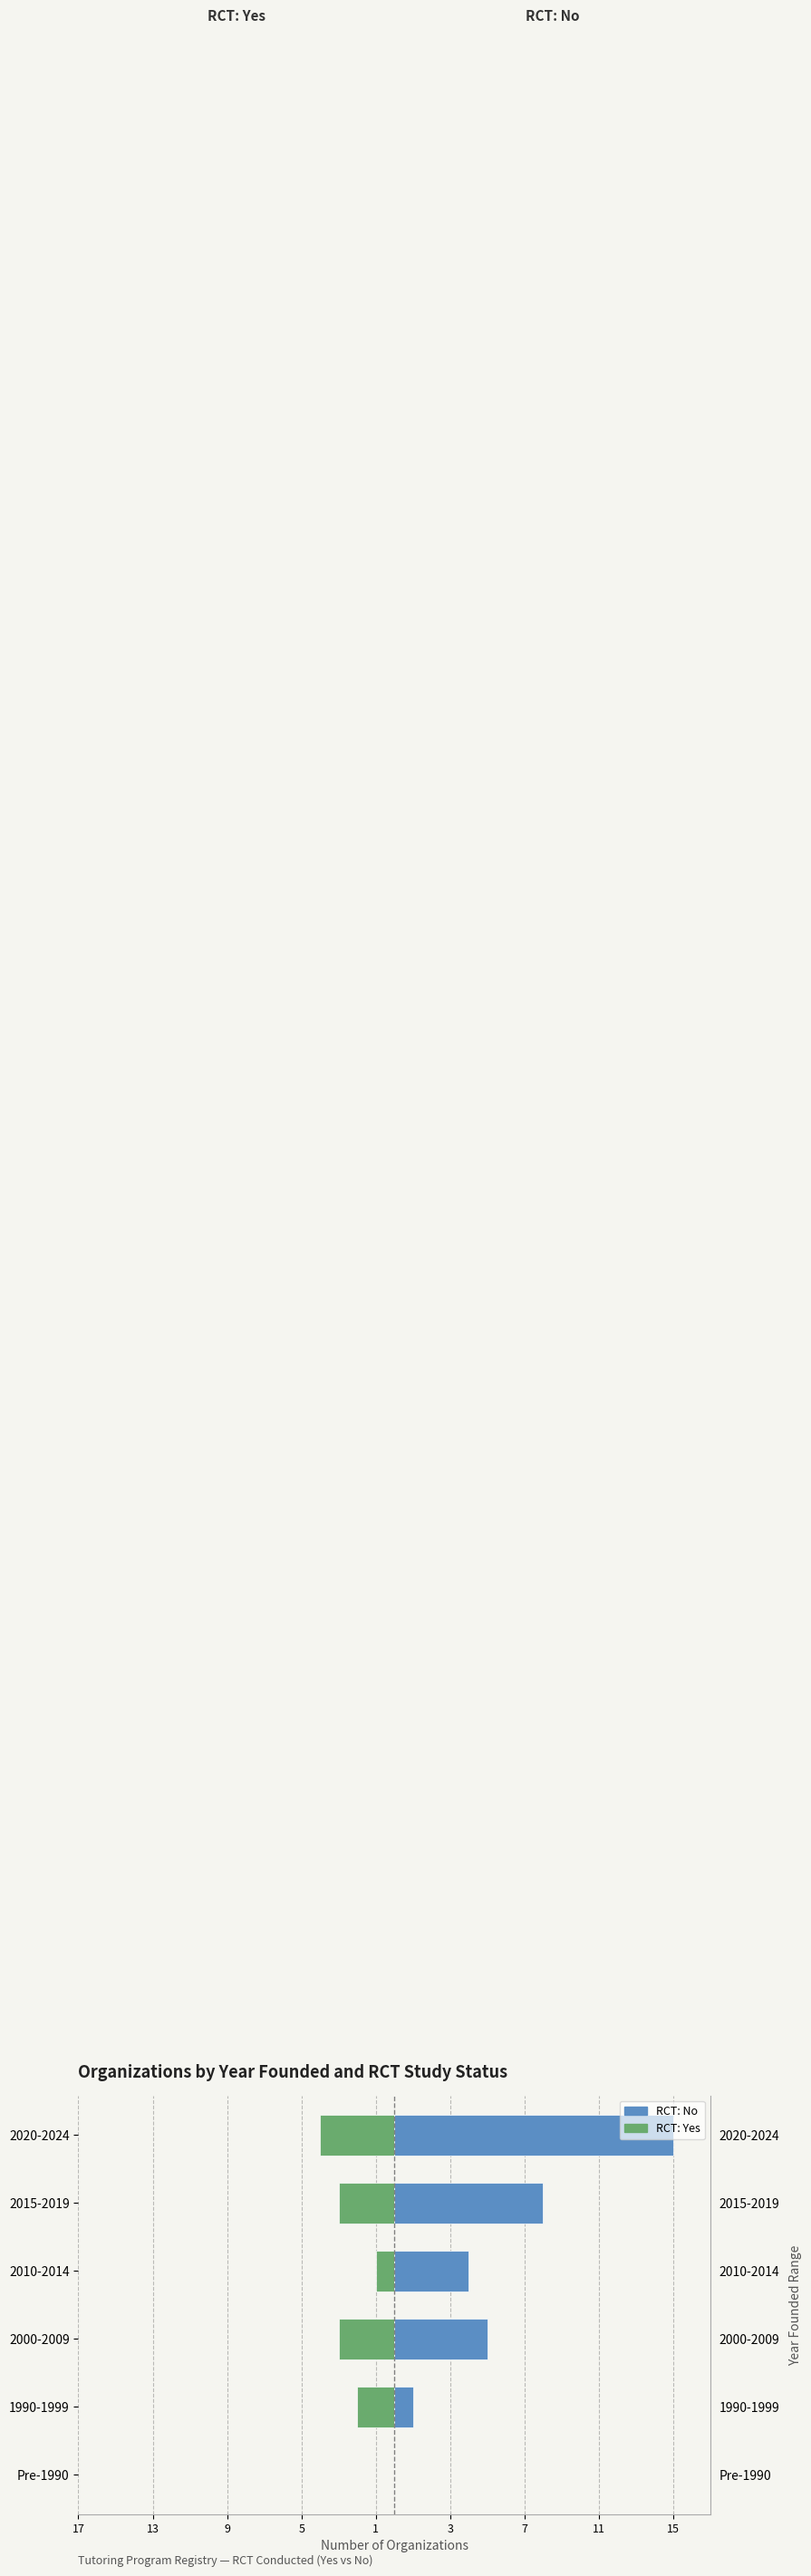

How many values in the RCT: No series are below 5?

3